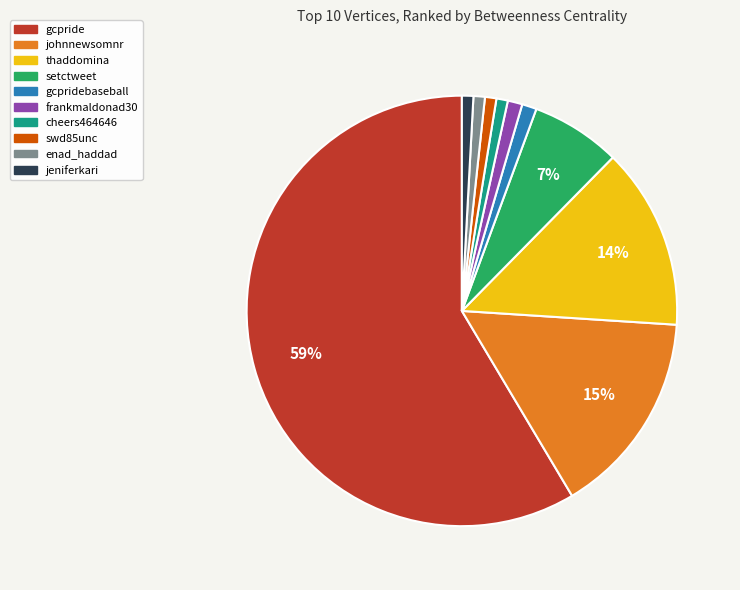

Is there a majority slice in this chart?

Yes